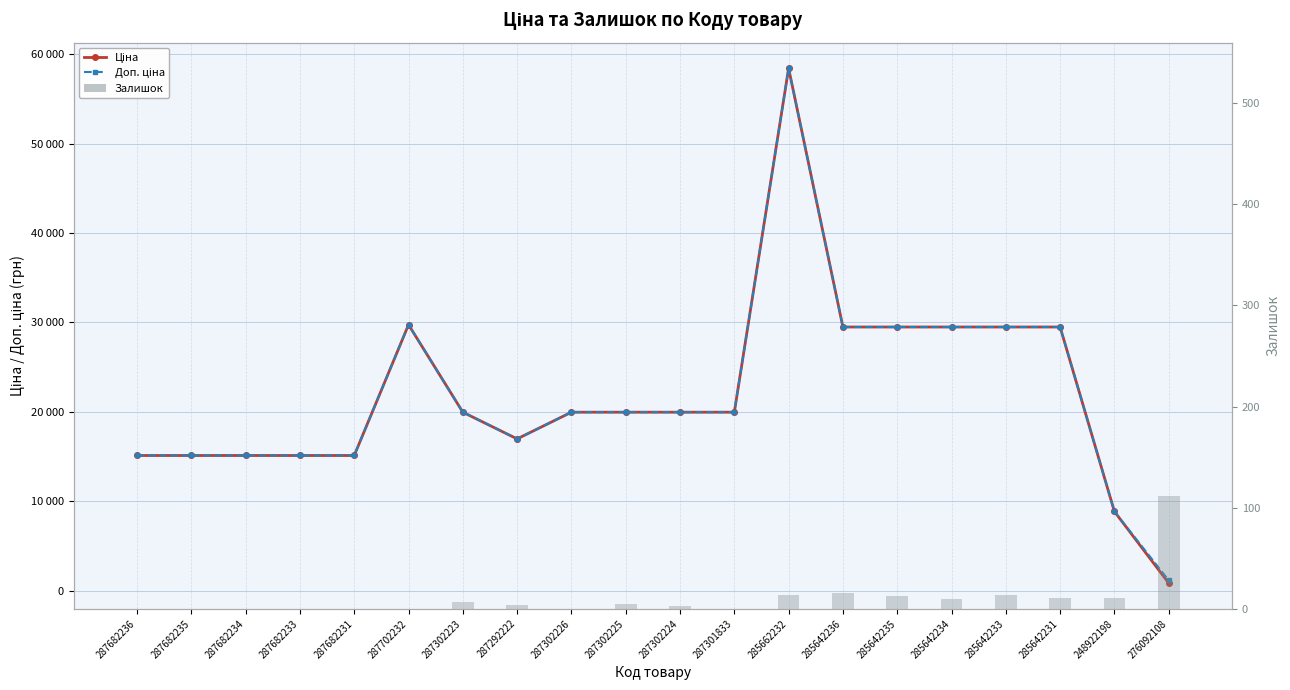

Is it true that Доп. ціна equals 34585.1 at 287302224?

False